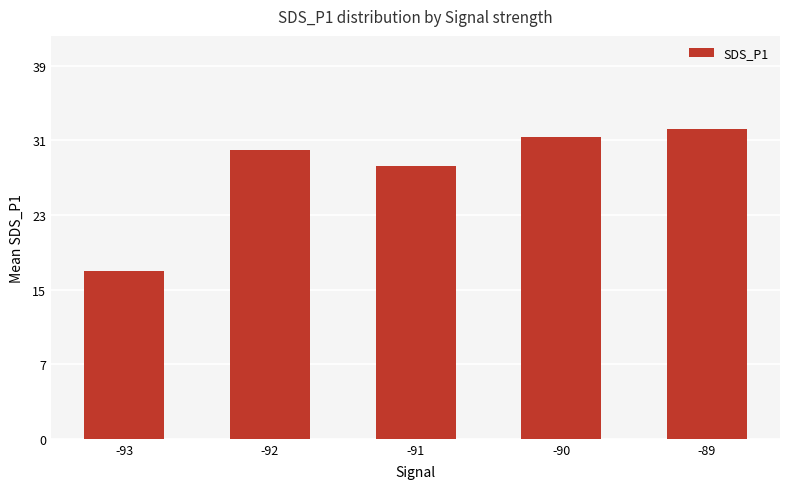

List the labels in order of value, largest first.

-89, -90, -92, -91, -93